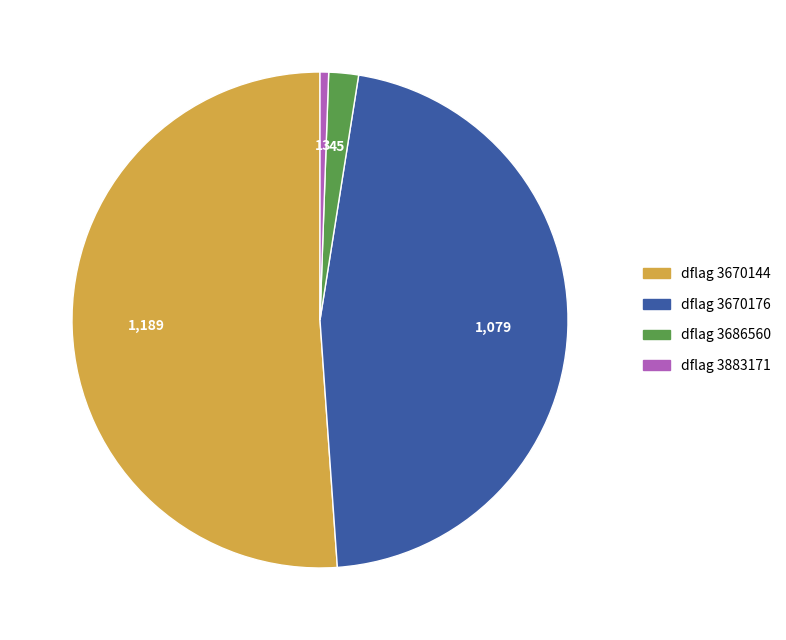

Is there any slice that represents more than half of the pie?

Yes